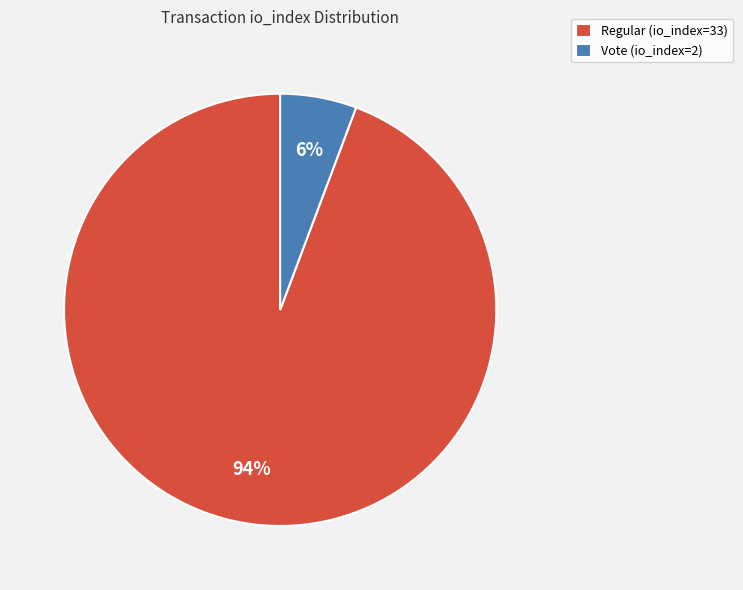

Rank the categories by value from lowest to highest.

Vote (io_index=2), Regular (io_index=33)